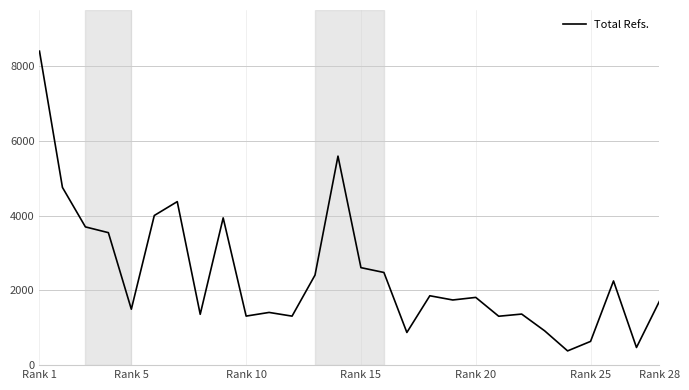

What is the difference between the maximum and minimum values?

8018